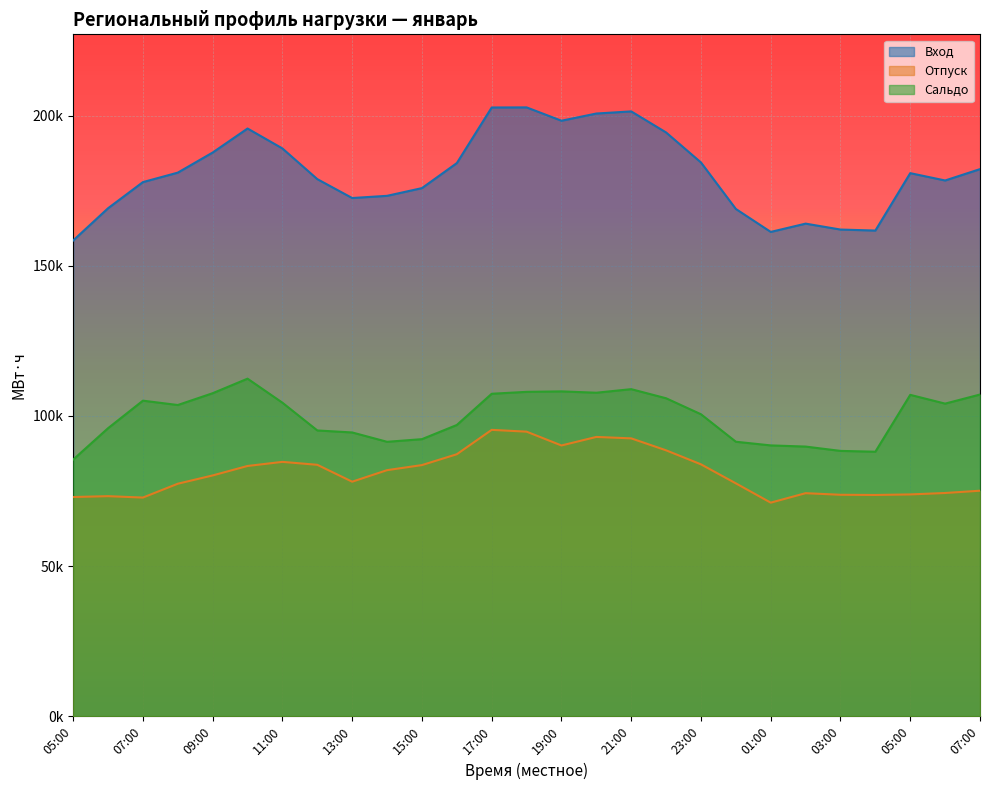

Rank the categories by Сальдо value from highest to lowest.

10:00, 21:00, 19:00, 18:00, 20:00, 09:00, 17:00, 07:00, 05:00, 22:00, 07:00, 11:00, 06:00, 08:00, 23:00, 16:00, 06:00, 12:00, 13:00, 15:00, 00:00, 14:00, 01:00, 02:00, 03:00, 04:00, 05:00